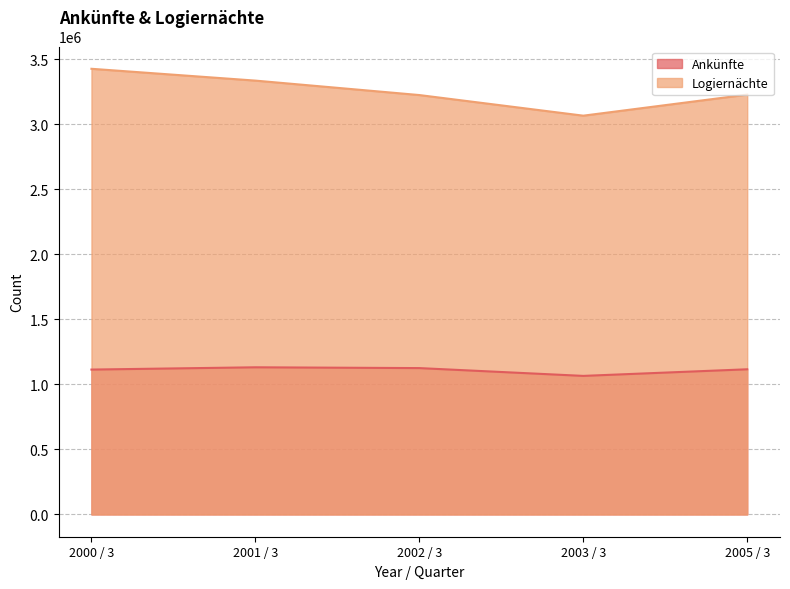

How many interior local peaks does the Ankünfte series have?

1